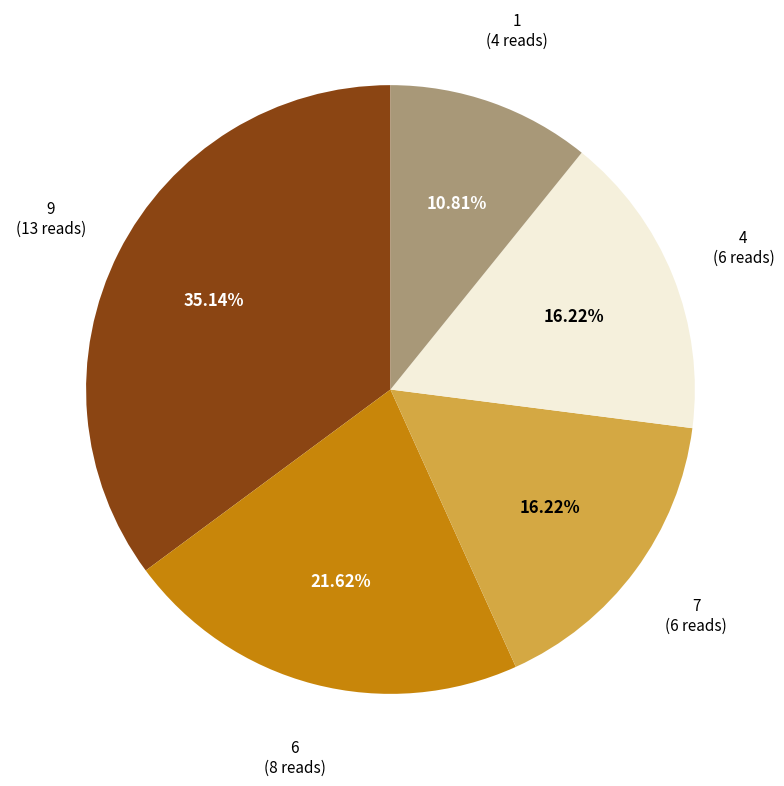

Which category has the smallest portion of the pie?

1